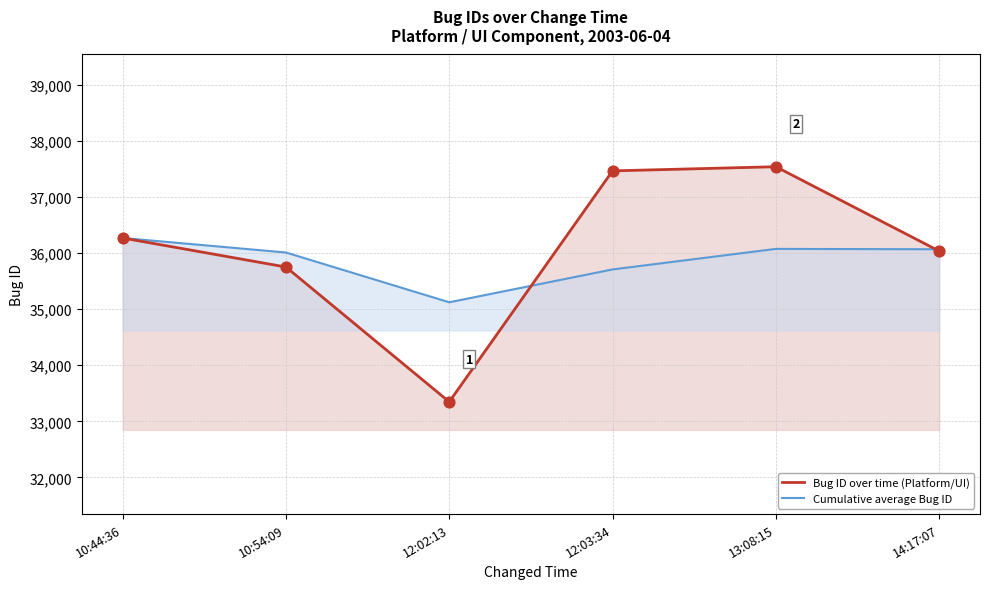

At how many categories does at least one series exceed 33840?

6